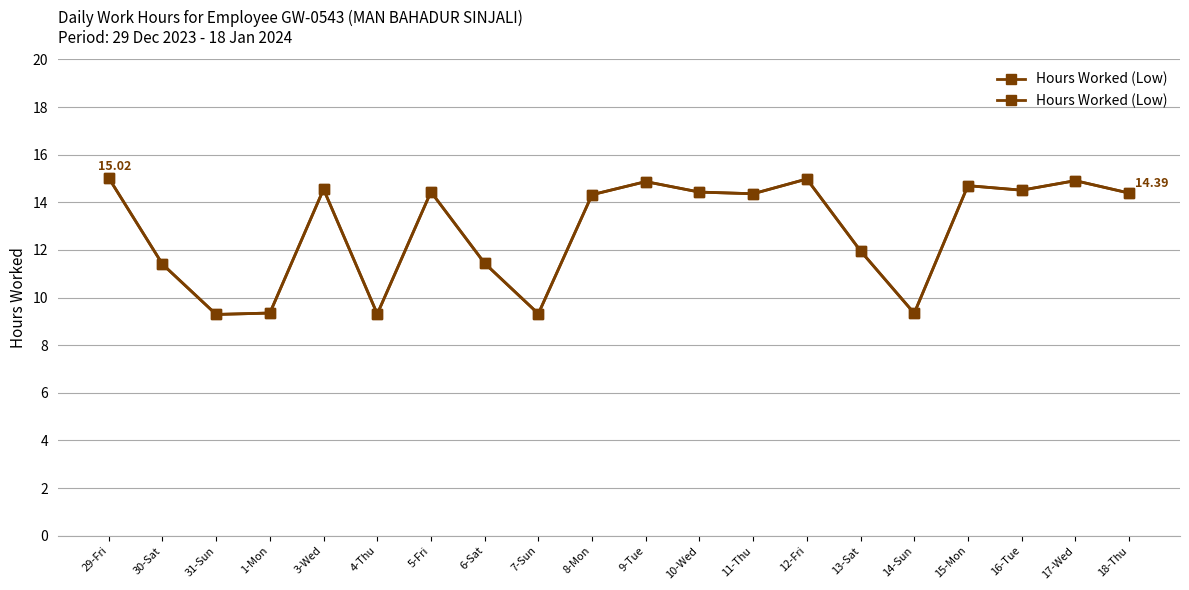

Reading right to left, what are all the values shown in this chart?

18-Thu=14.4	17-Wed=14.9	16-Tue=14.5	15-Mon=14.7	14-Sun=9.3	13-Sat=12.0	12-Fri=15.0	11-Thu=14.4	10-Wed=14.4	9-Tue=14.9	8-Mon=14.3	7-Sun=9.3	6-Sat=11.4	5-Fri=14.4	4-Thu=9.3	3-Wed=14.6	1-Mon=9.3	31-Sun=9.3	30-Sat=11.4	29-Fri=15.0